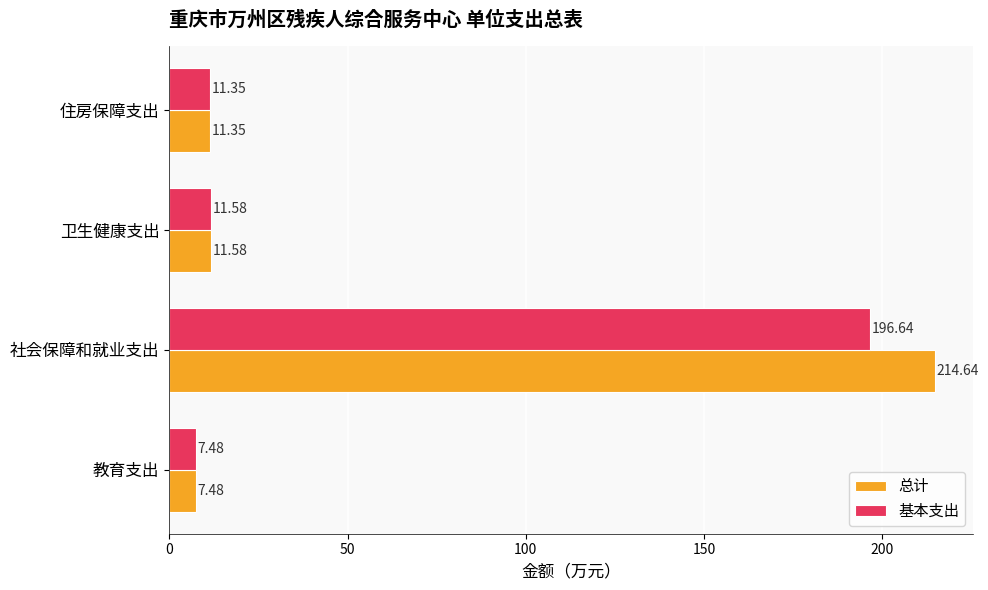

At which label is 总计 closest to 111?

卫生健康支出